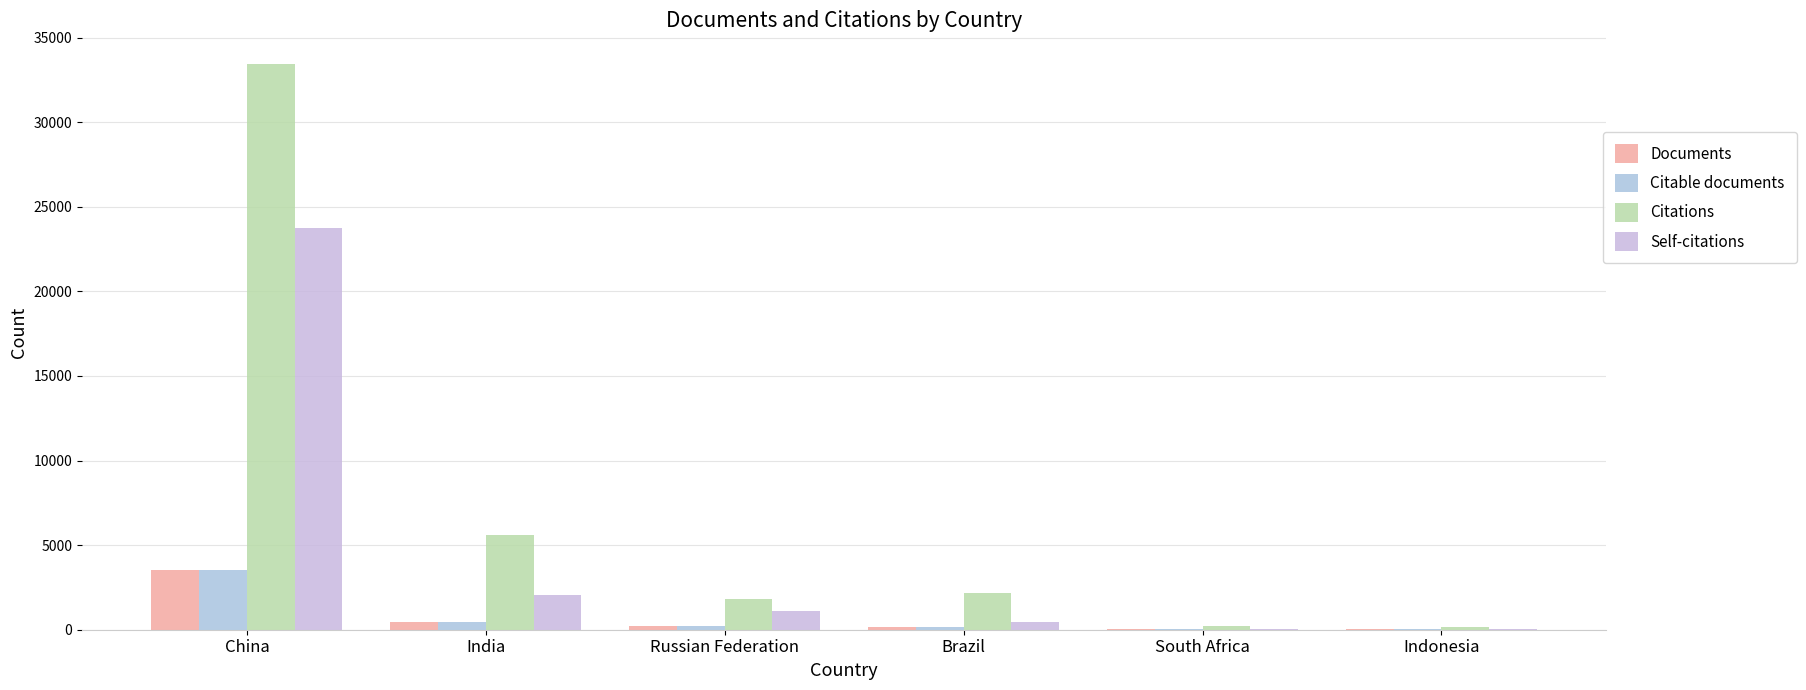

Which label corresponds to the smallest value in the chart?

Indonesia